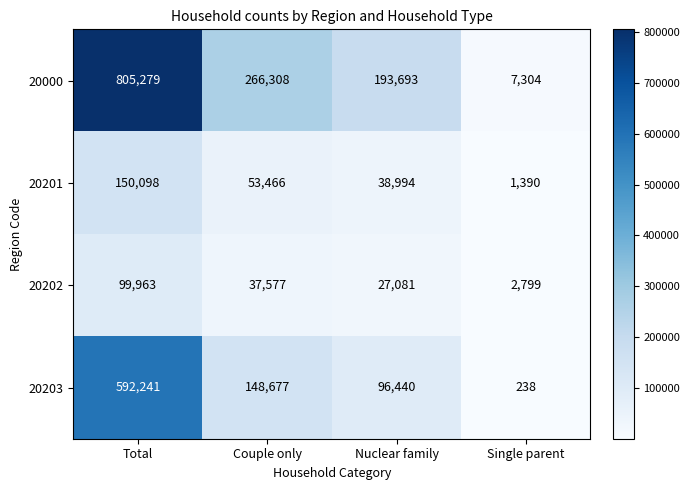

The 20202 series shows 42346 at Nuclear family. True or false?

False